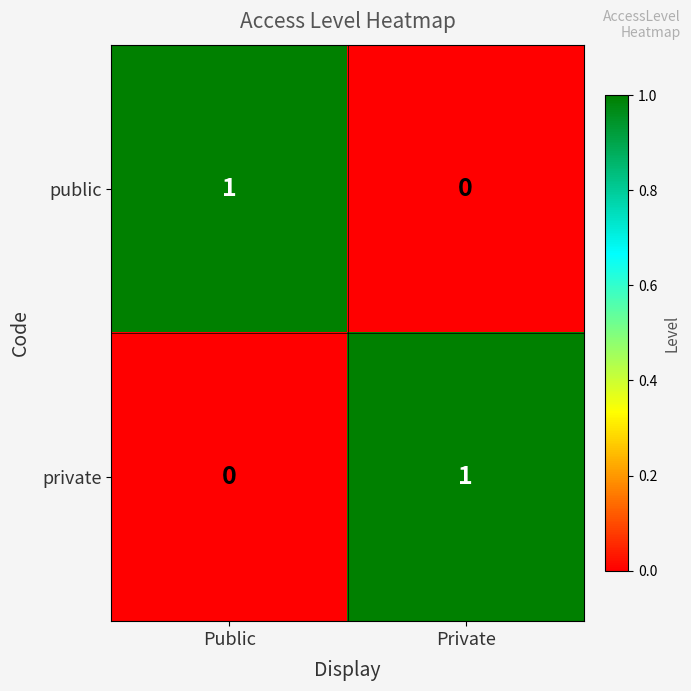

Is it true that private equals 1 at Private?

True